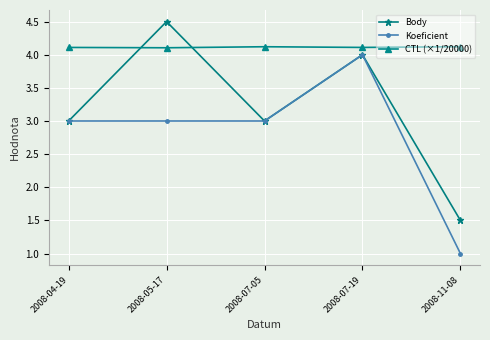

How many Body values are between 3 and 4?

3